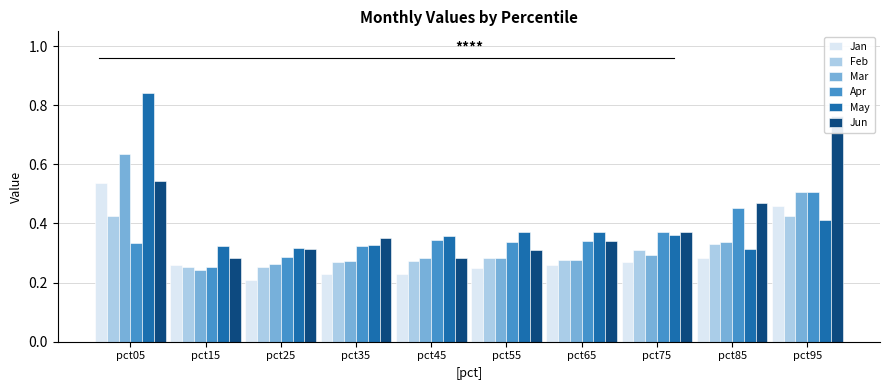

At which label does May reach its minimum?

pct85